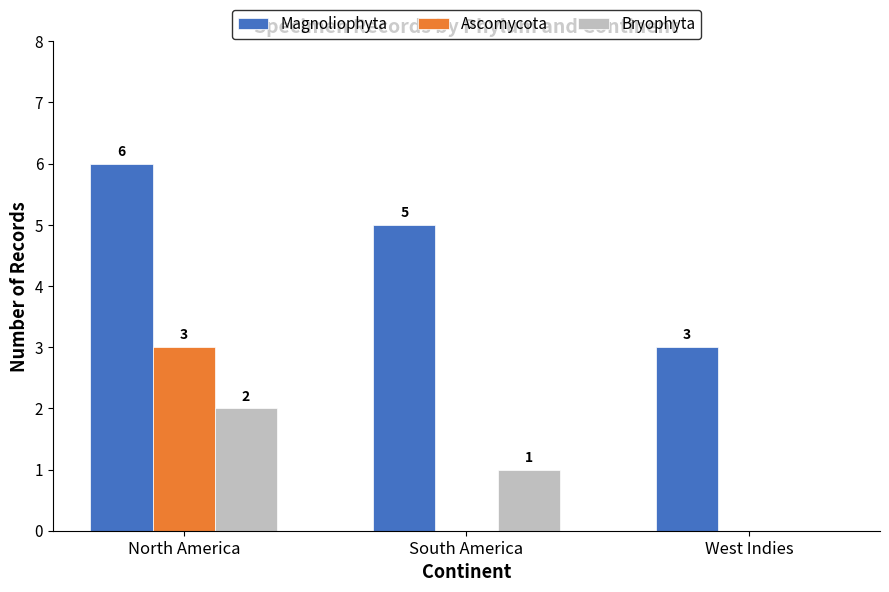

What is the total value across all series at North America?

11